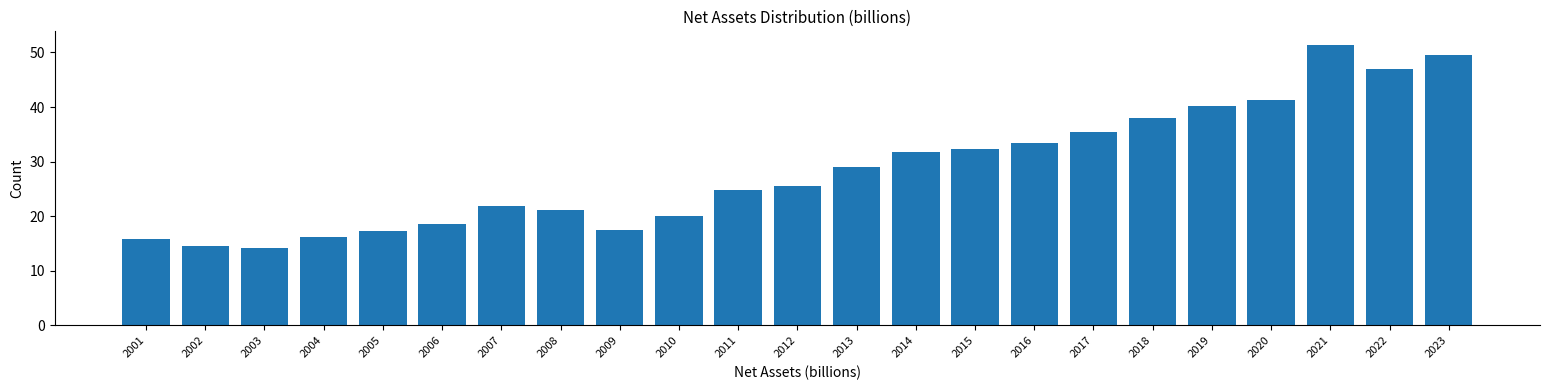

What is the approximate value at 2015?

32.4